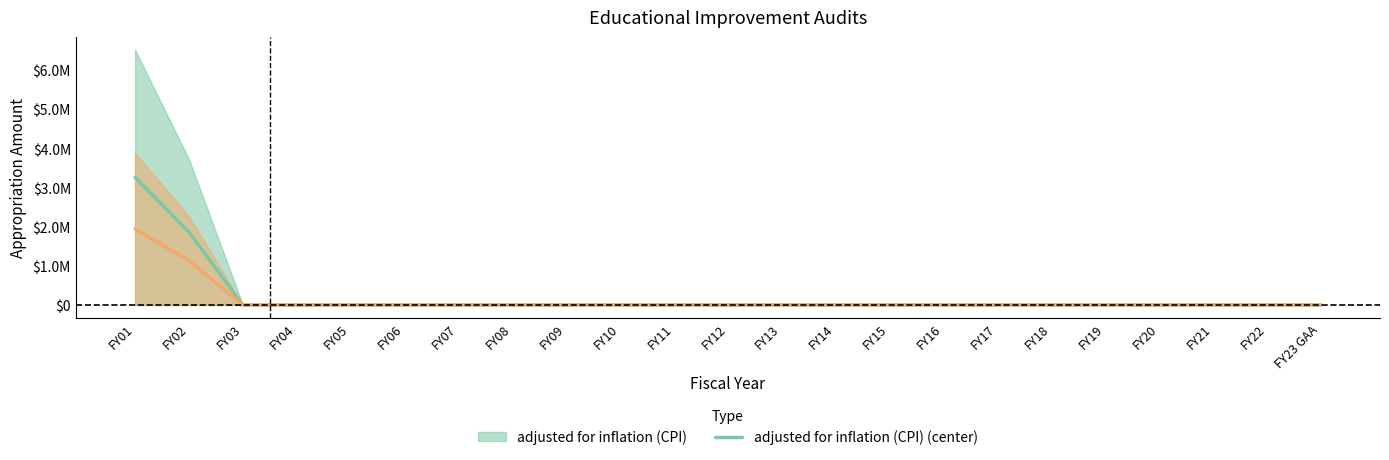

Between FY07 and FY20, which is larger?

FY07